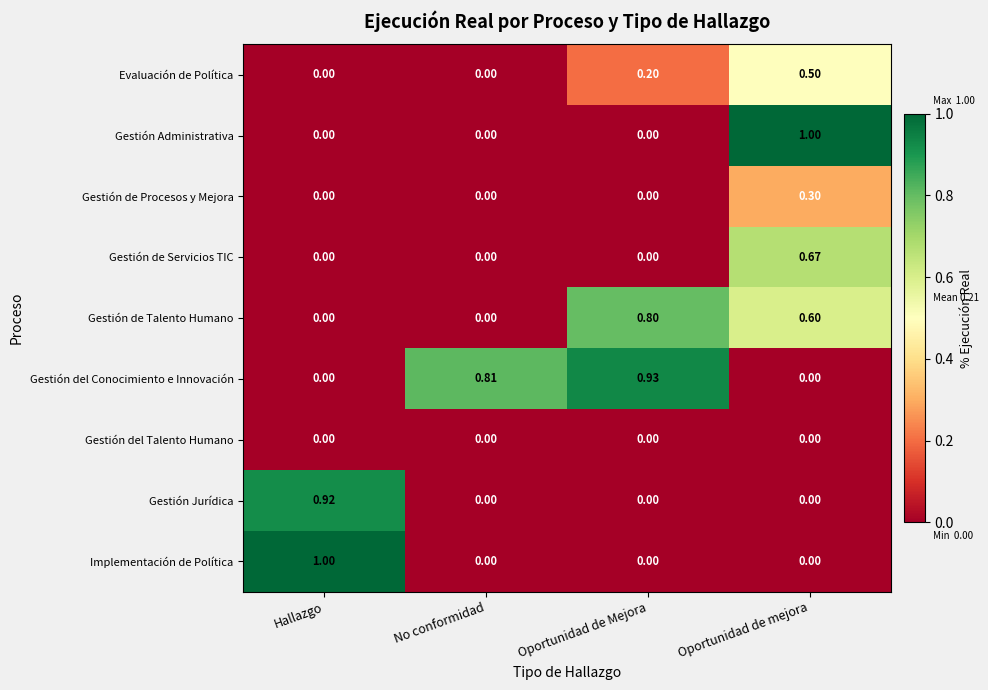

Which series has the largest total across all categories?

Gestión del Conocimiento e Innovación